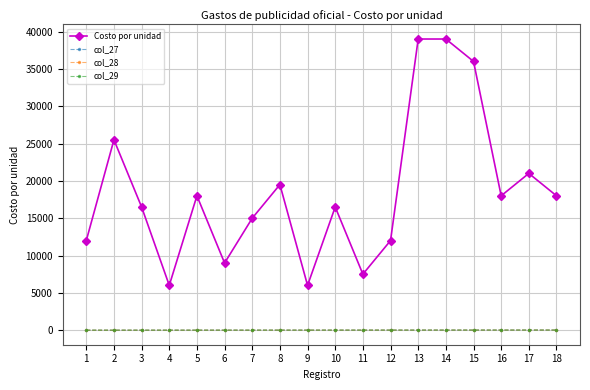

Rank the categories by Costo por unidad value from highest to lowest.

13, 14, 15, 2, 17, 8, 5, 16, 18, 3, 10, 7, 1, 12, 6, 11, 4, 9